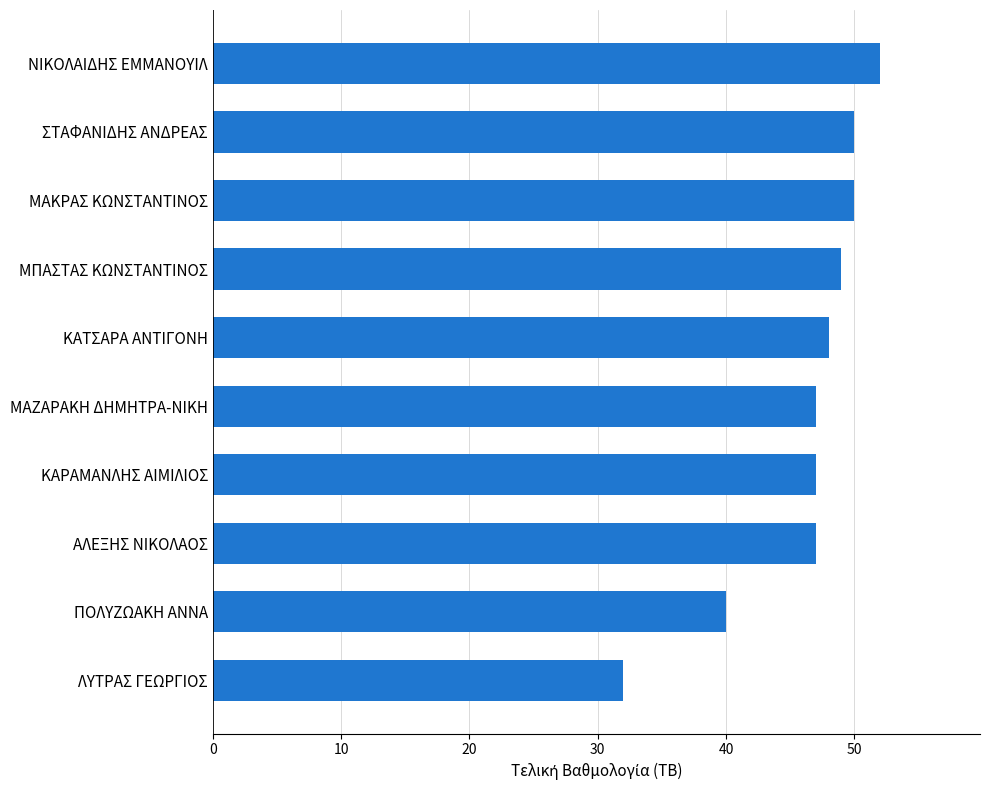

Read the value at ΠΟΛΥΖΩΑΚΗ ΑΝΝΑ, to the nearest 5.

40